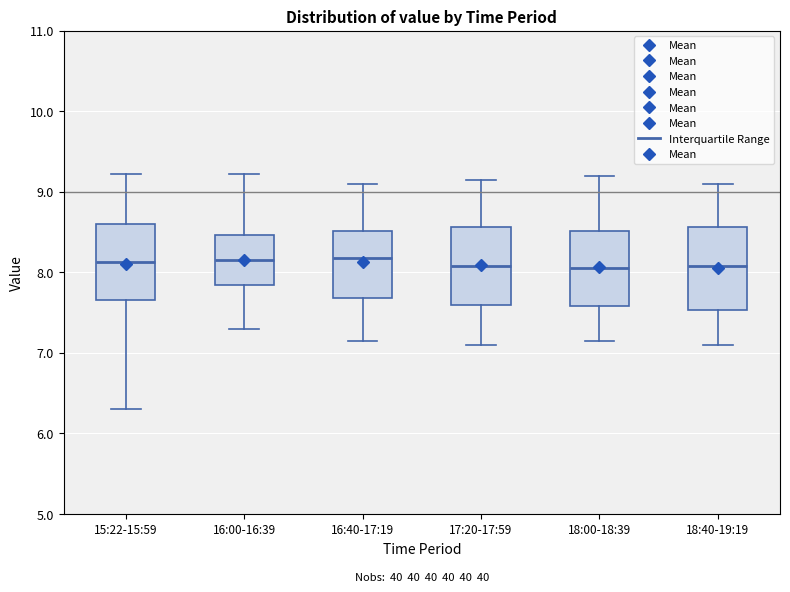

Reading left to right, transcribe this box plot: for each box, give where its median line is, the range the box spans, and where its two whiskers end, as read against the y-axis. The values are not printed on the chart, so give them approximately, as read against the axis.

15:22-15:59: median 8.1, box 7.7 to 8.6, whiskers 6.3 to 9.2
16:00-16:39: median 8.2, box 7.8 to 8.5, whiskers 7.3 to 9.2
16:40-17:19: median 8.2, box 7.7 to 8.5, whiskers 7.2 to 9.1
17:20-17:59: median 8.1, box 7.6 to 8.6, whiskers 7.1 to 9.2
18:00-18:39: median 8.1, box 7.6 to 8.5, whiskers 7.2 to 9.2
18:40-19:19: median 8.1, box 7.5 to 8.6, whiskers 7.1 to 9.1